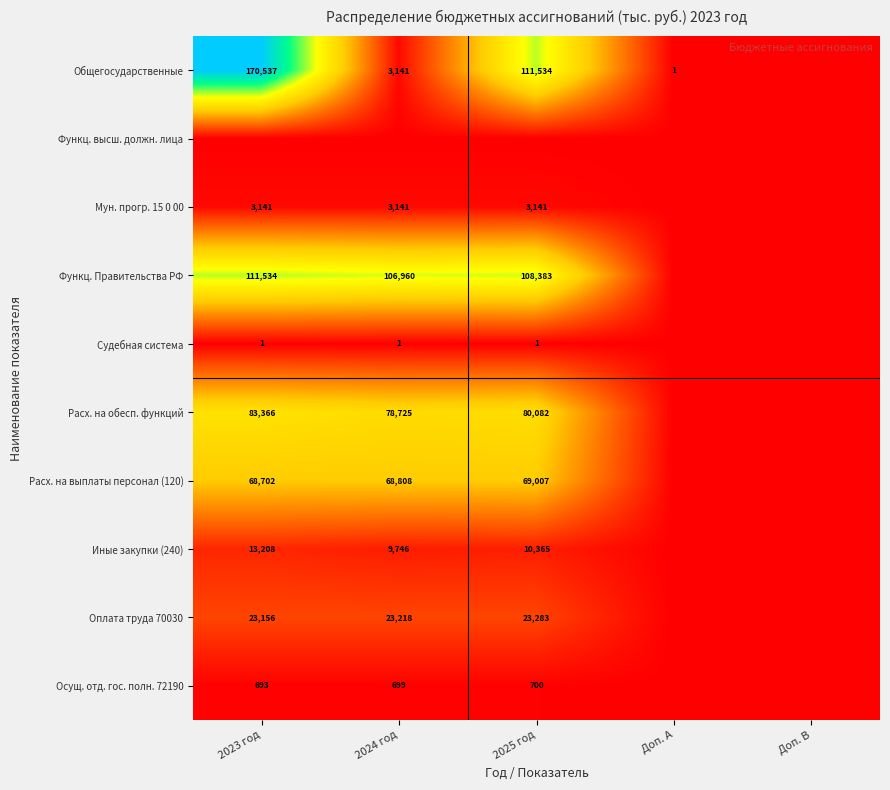

The value of Расх. на обесп. функций at 2024 год is 133379. True or false?

False